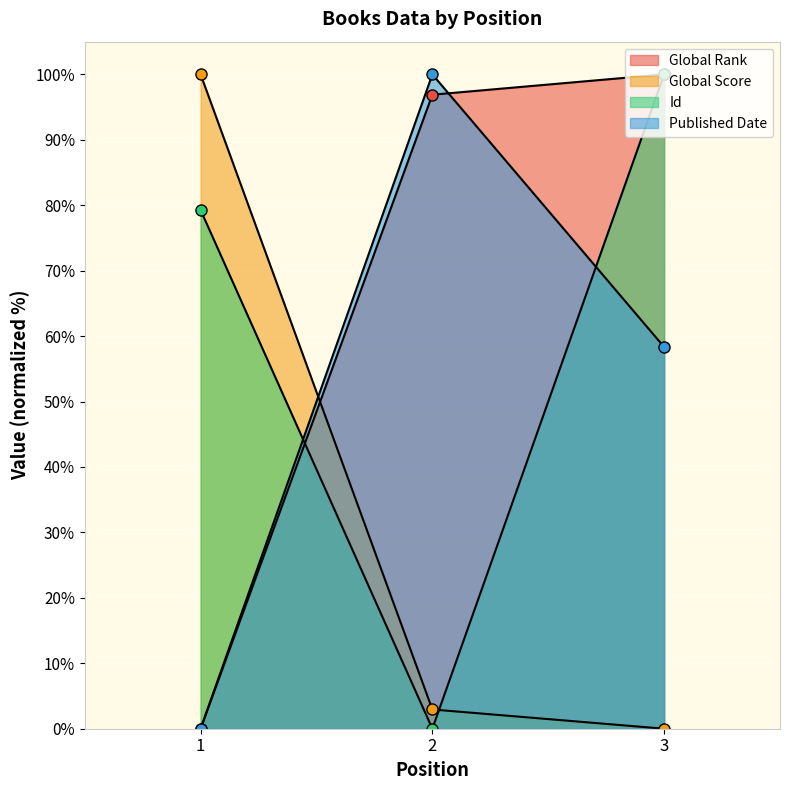

How many lines are shown in the chart?

4